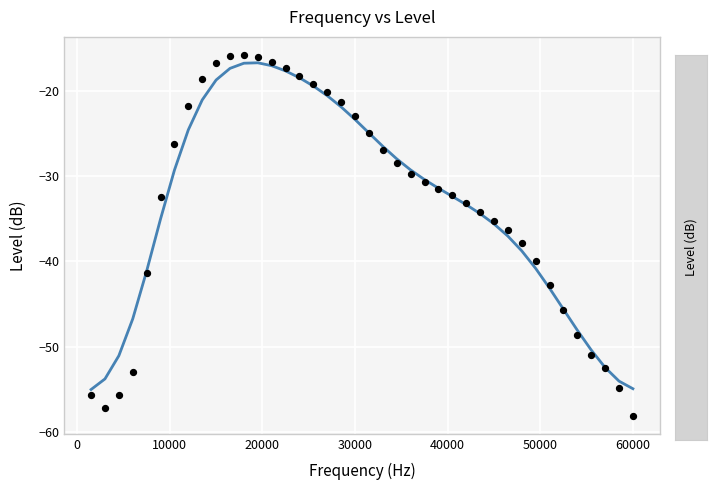

What is the range of Y values (max minus min)?

42.3